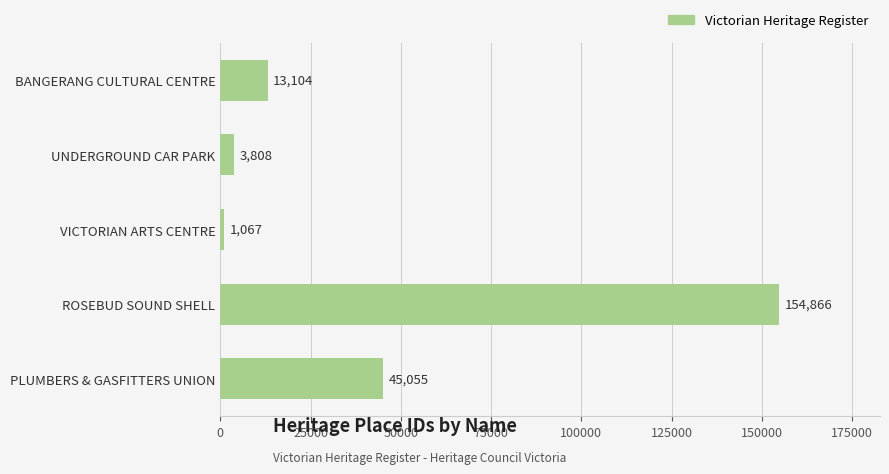

What is the maximum value shown in the chart?

154866